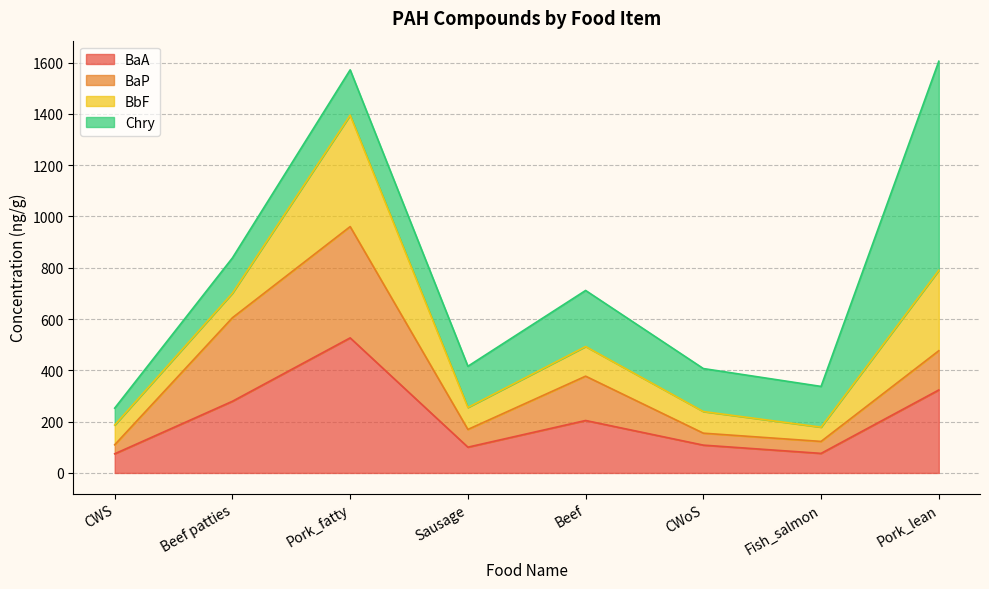

What are all the series names shown in the legend?

BaA, BaP, BbF, Chry